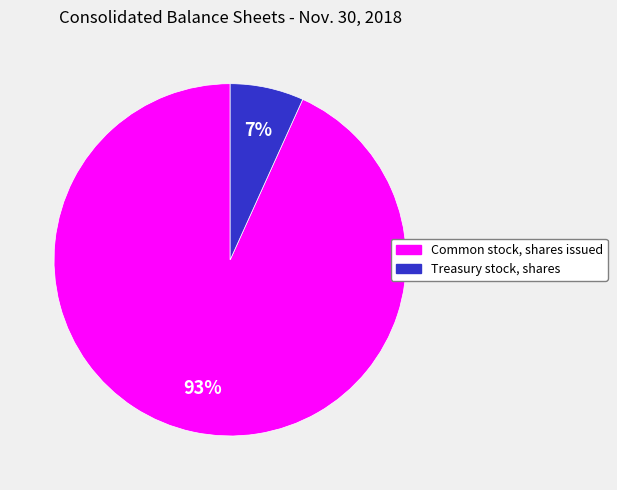

Do Treasury stock, shares and Common stock, shares issued together represent more than half of the pie?

Yes